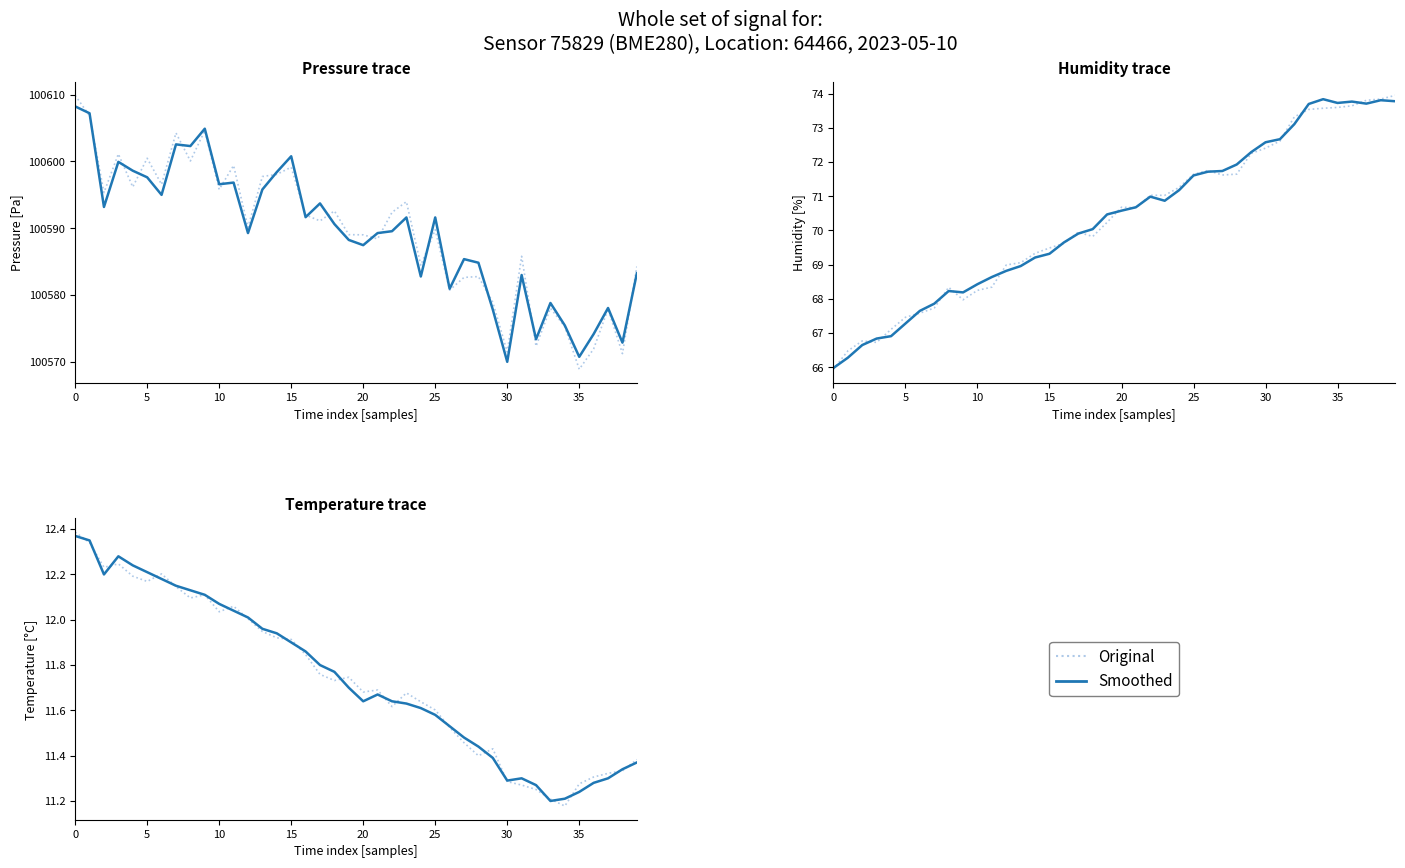

True or false: Smoothed has a value of 11.3 at 37.

True